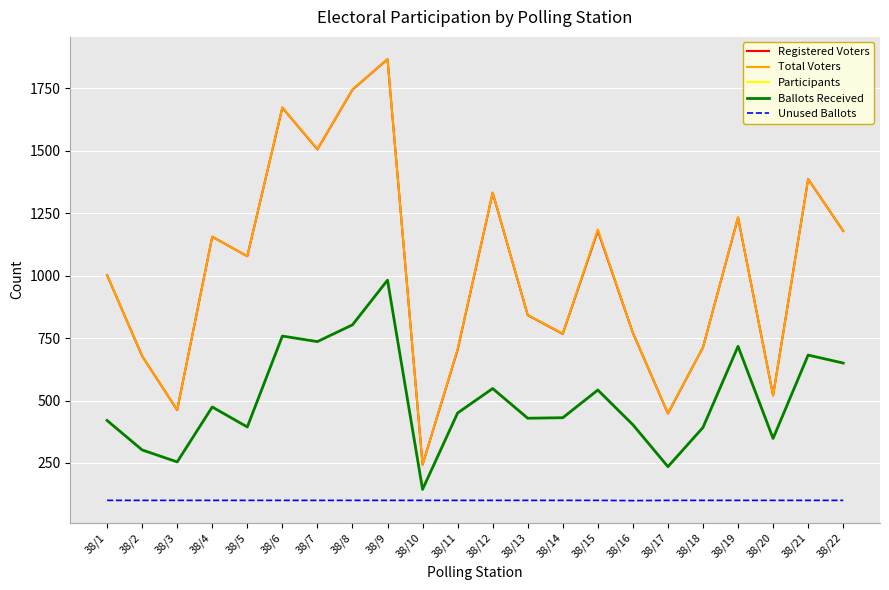

True or false: Unused Ballots and Total Voters intersect in this chart.

False